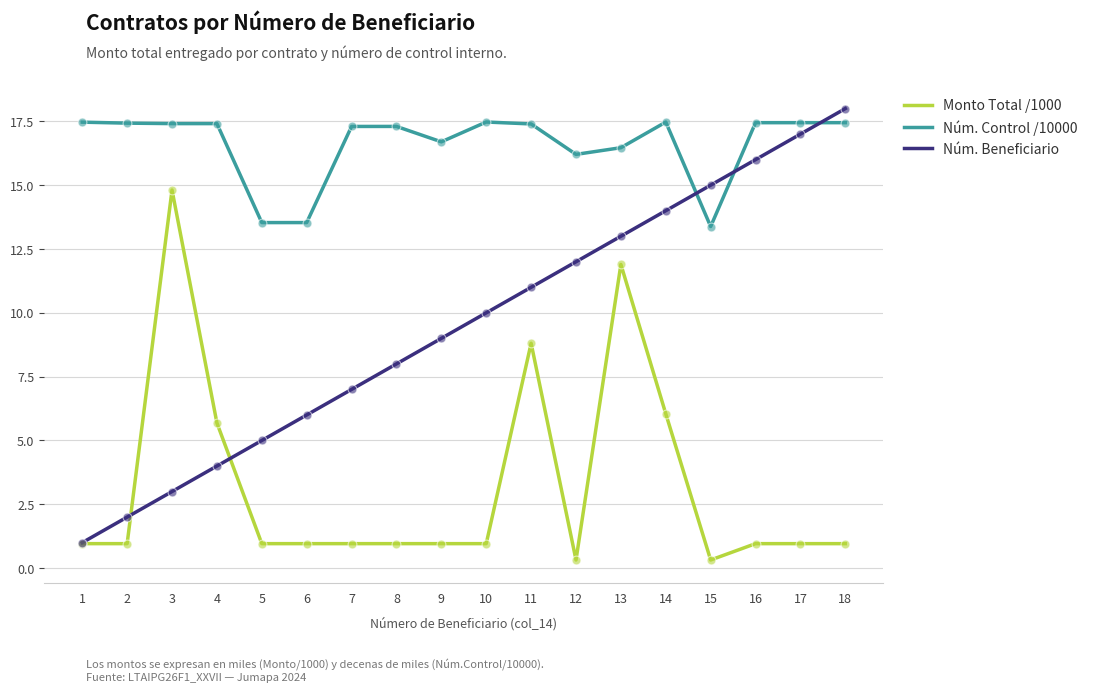

What is the total value across all series at 13?

41.4